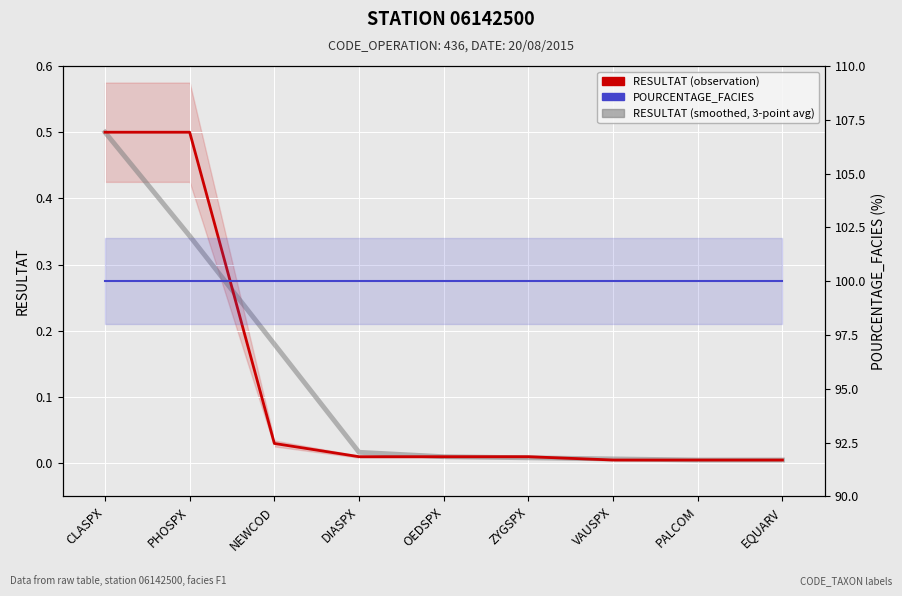

At which label does RESULTAT (observation) reach its peak?

CLASPX